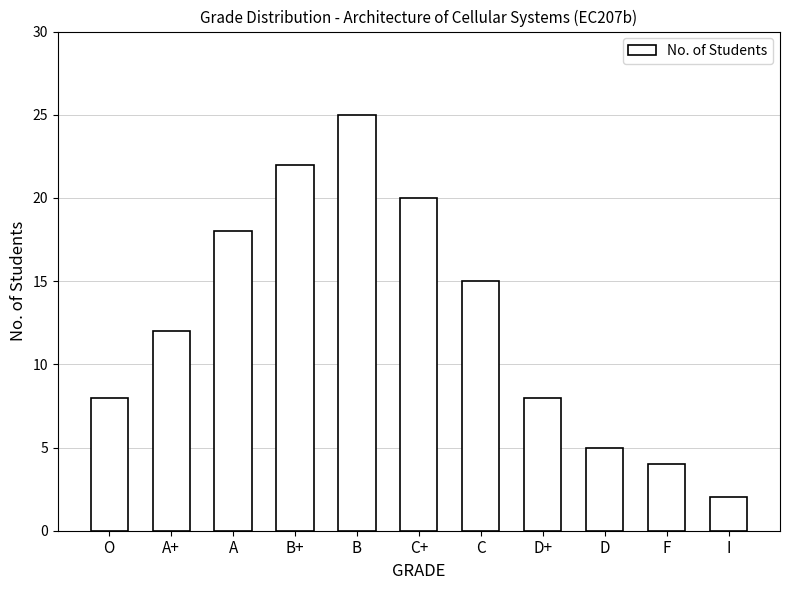

True or false: the data shows 30 at B+.

False